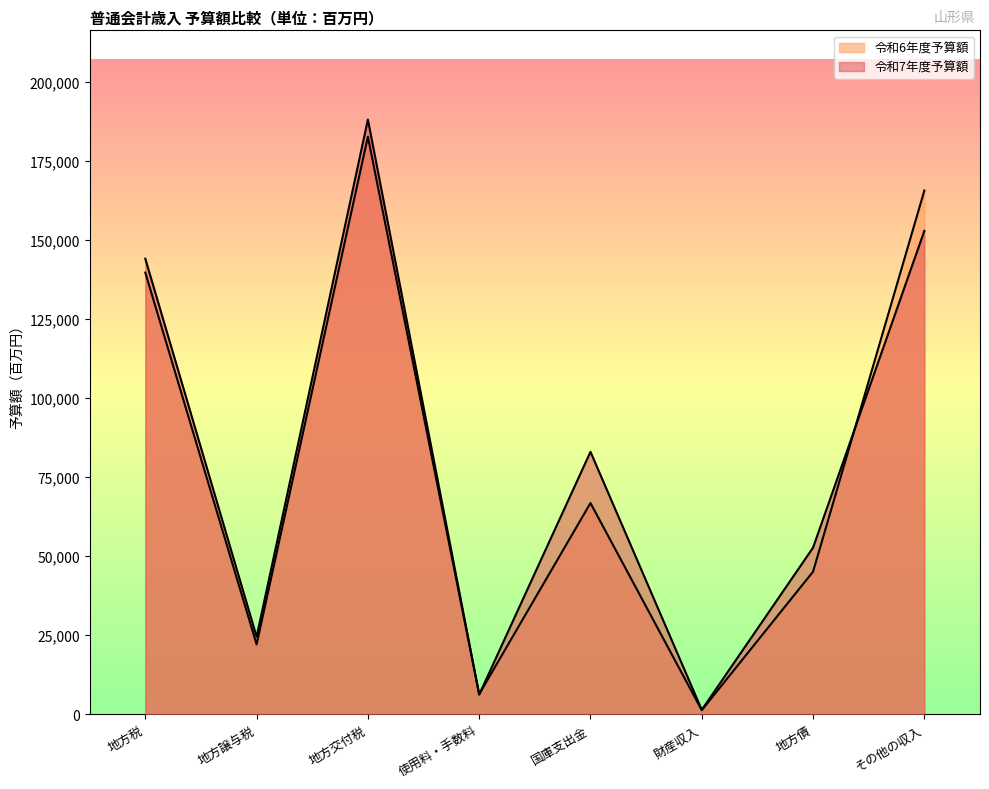

What is the sum of all 令和7年度予算額 values?

652681